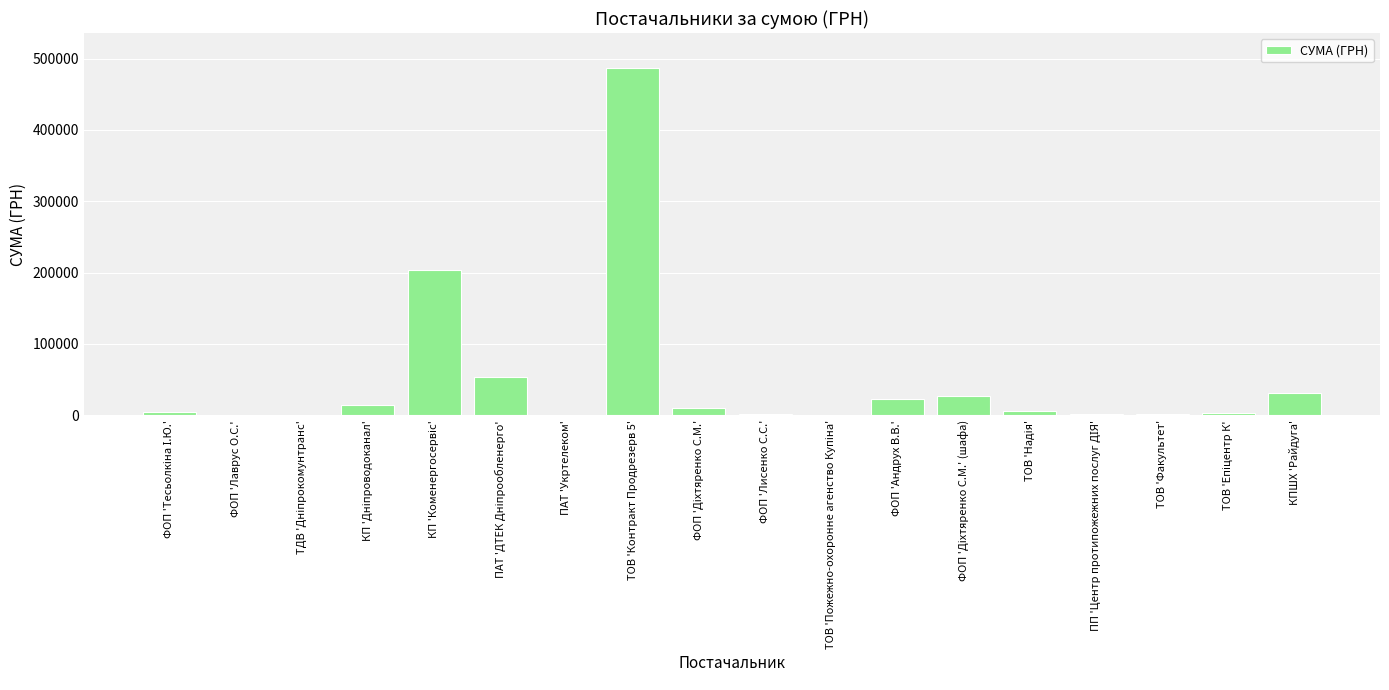

Which label corresponds to the largest value in the chart?

ТОВ 'Контракт Продрезерв 5'